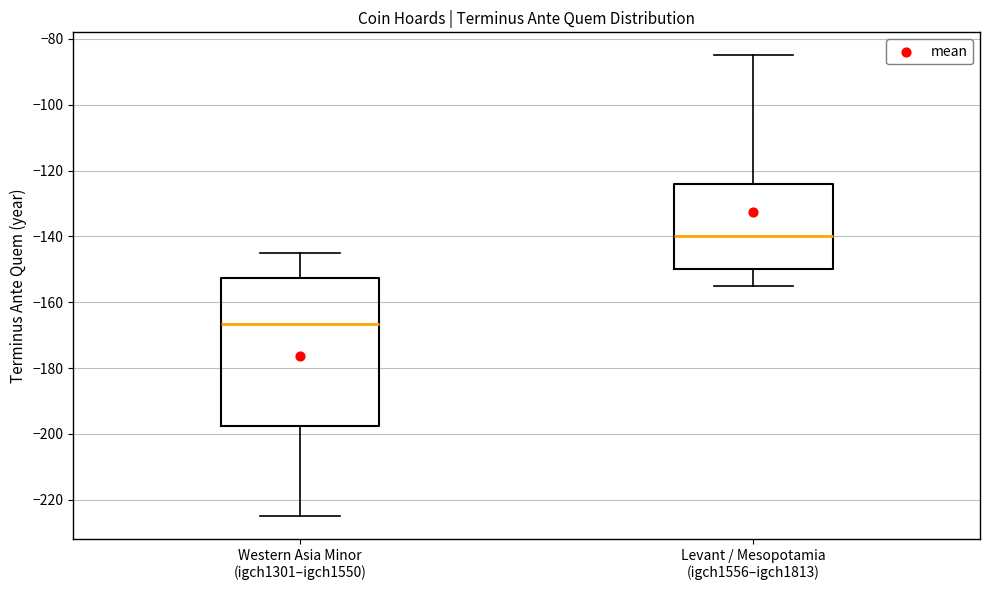

Which box is the tallest, from its lower edge to its upper edge?

Western Asia Minor (igch1301–igch1550)